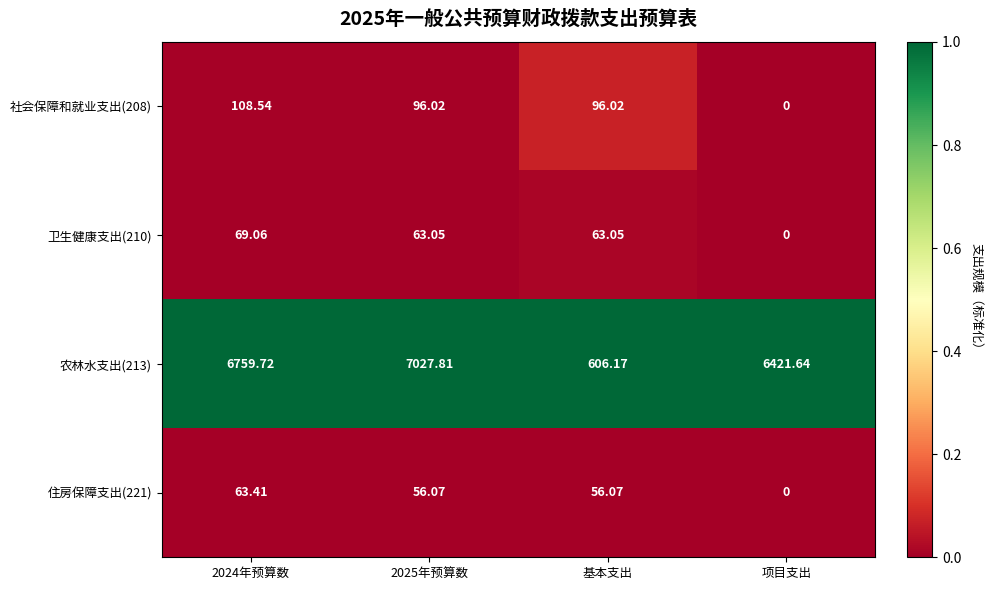

What is the spread (max minus min) of values at 2025年预算数?

6971.7